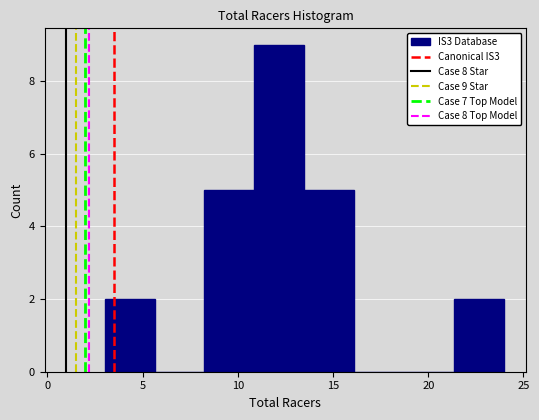

Over which range of the x-axis is the bar tallest?

11.0 to 13.5